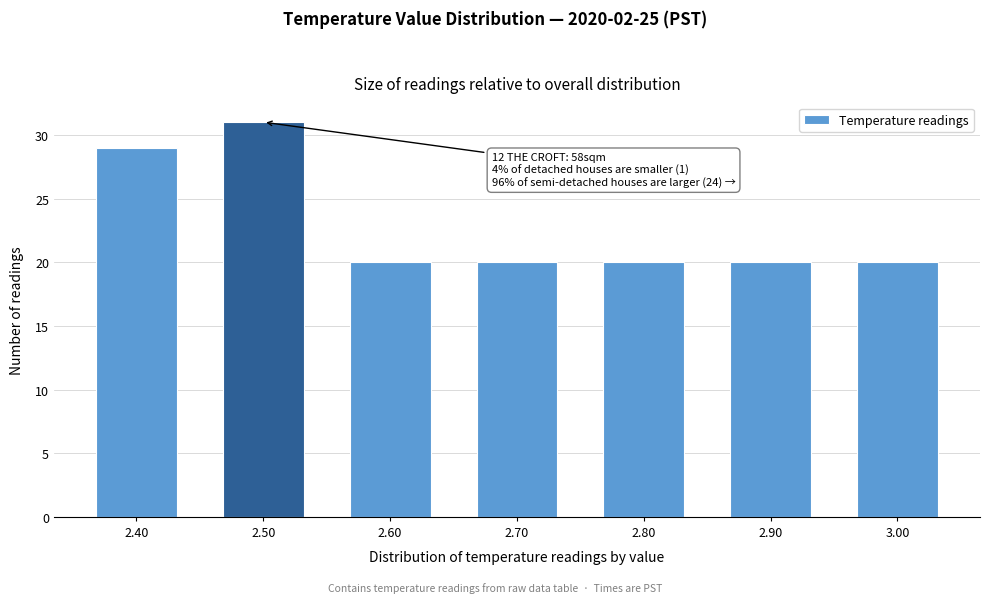

Which range on the x-axis has the tallest bar?

2.45 to 2.55